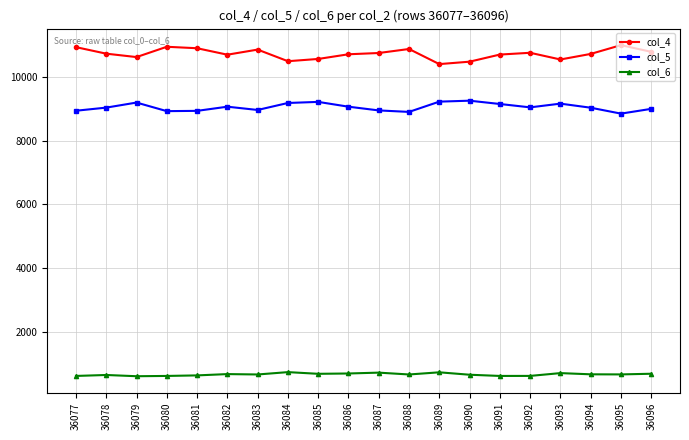

At 36091, list the series in order from largest to smallest.

col_4, col_5, col_6